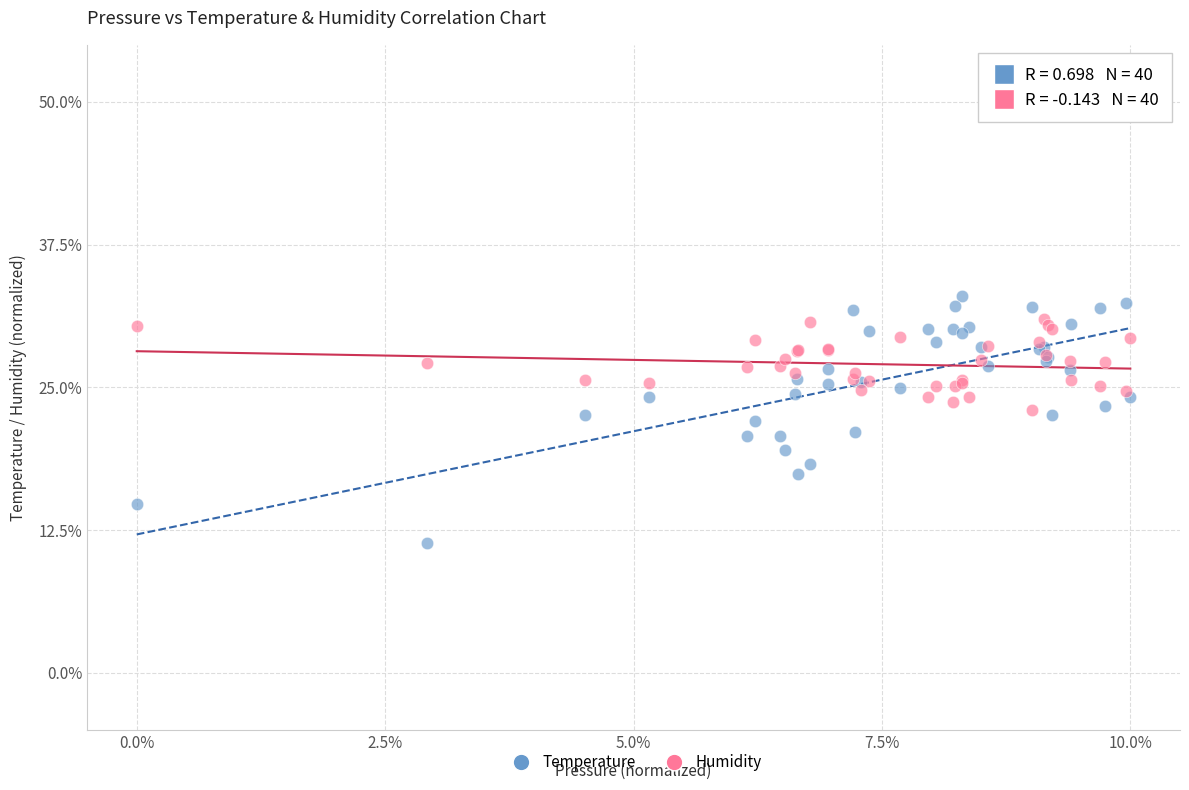

What are all the series names shown in the legend?

Temperature, Humidity